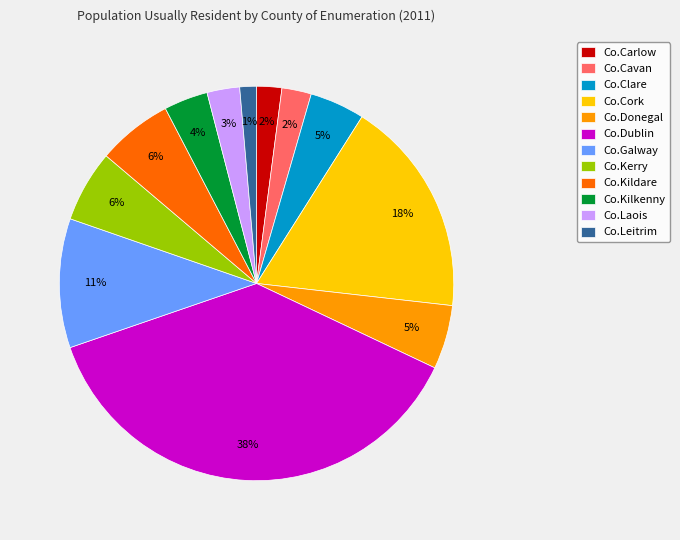

What is the smallest slice in the pie chart?

Co.Leitrim